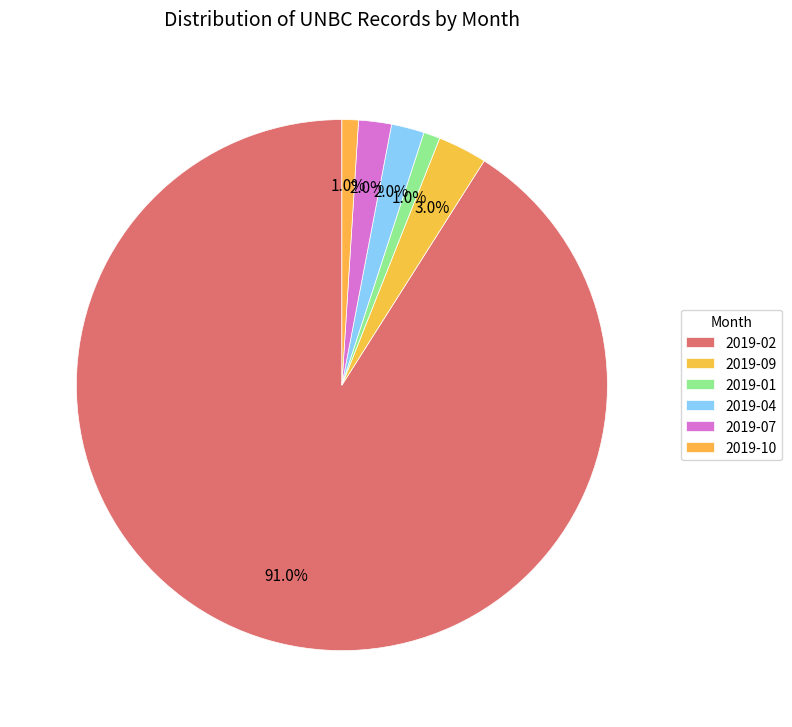

What percentage is the 2019-01 slice, to the nearest percent?

1%